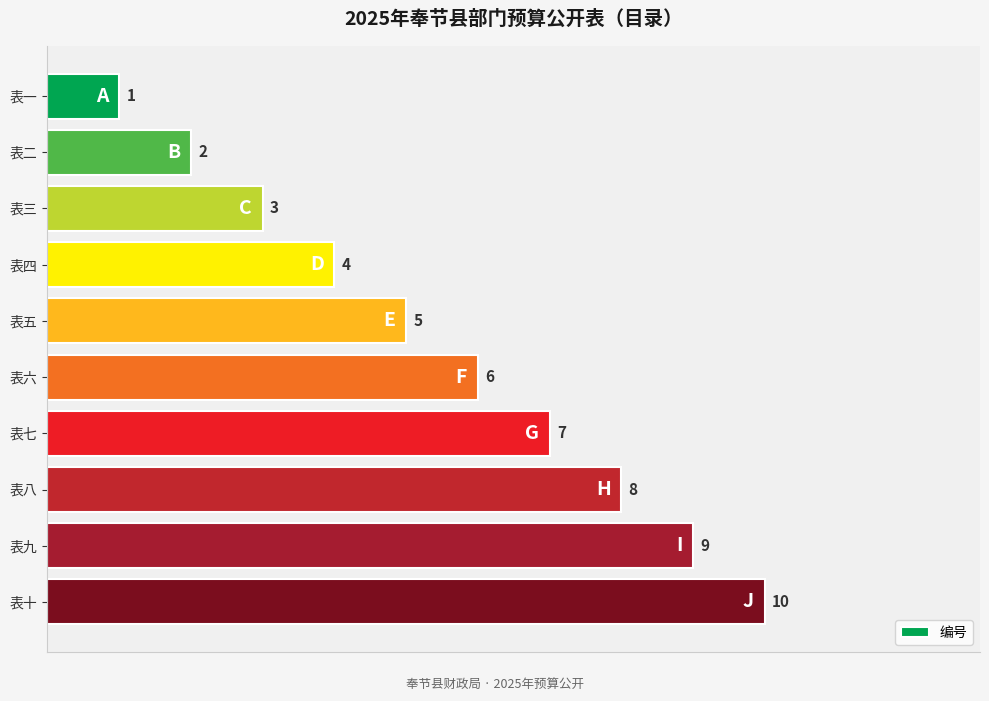

What is the sum of all values?

55